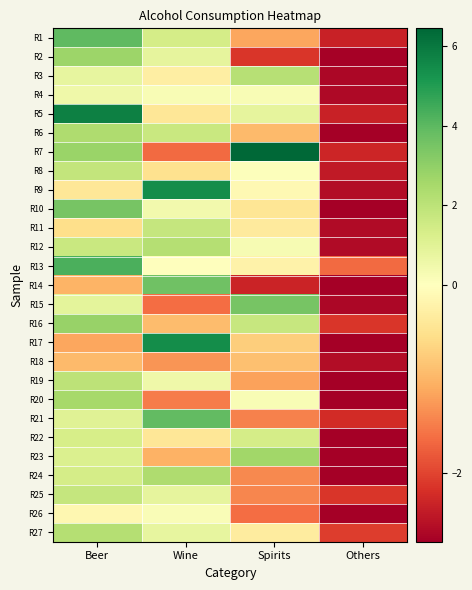

What is the maximum value shown in the chart?

6.5